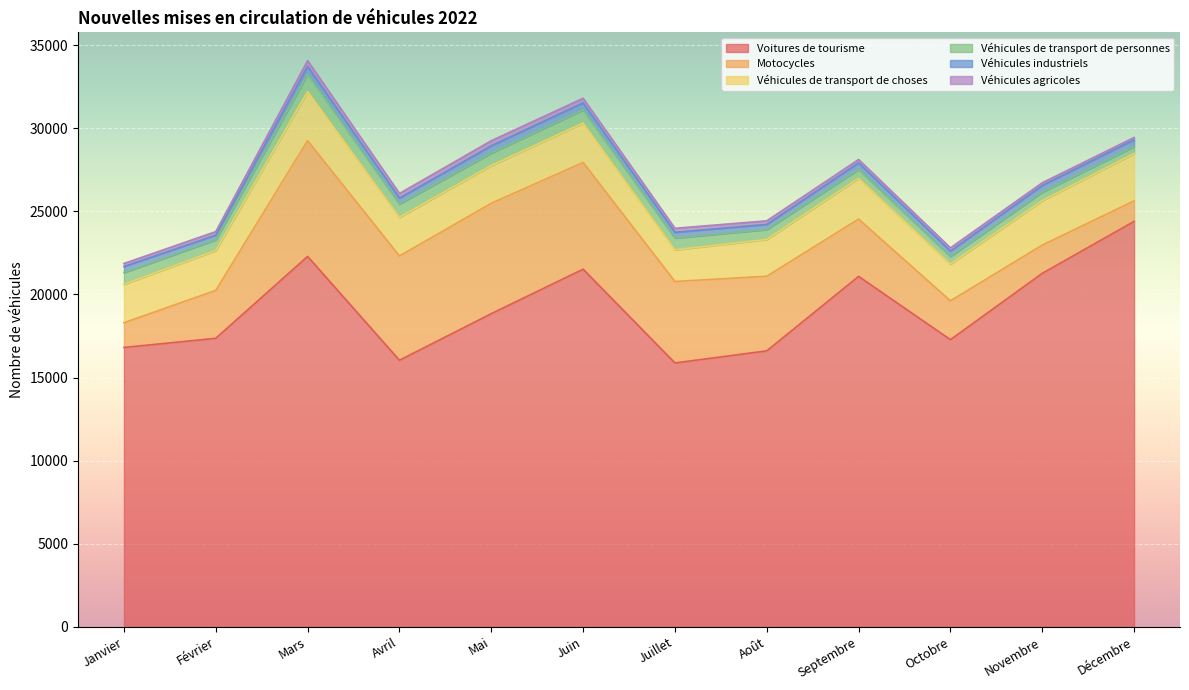

What is the sum of the Véhicules de transport de choses values at Mars and Septembre?

5406